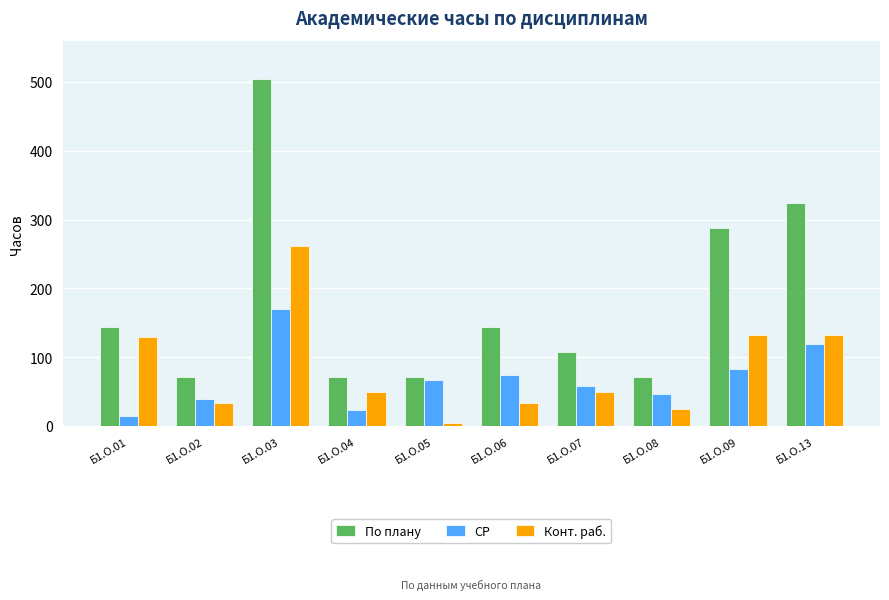

What is the sum of all СР values?

696